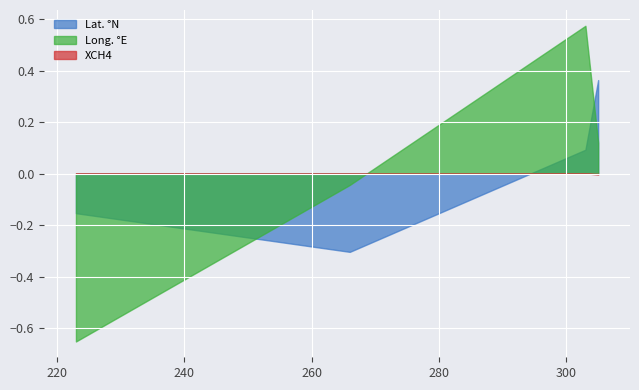

How many lines are shown in the chart?

3